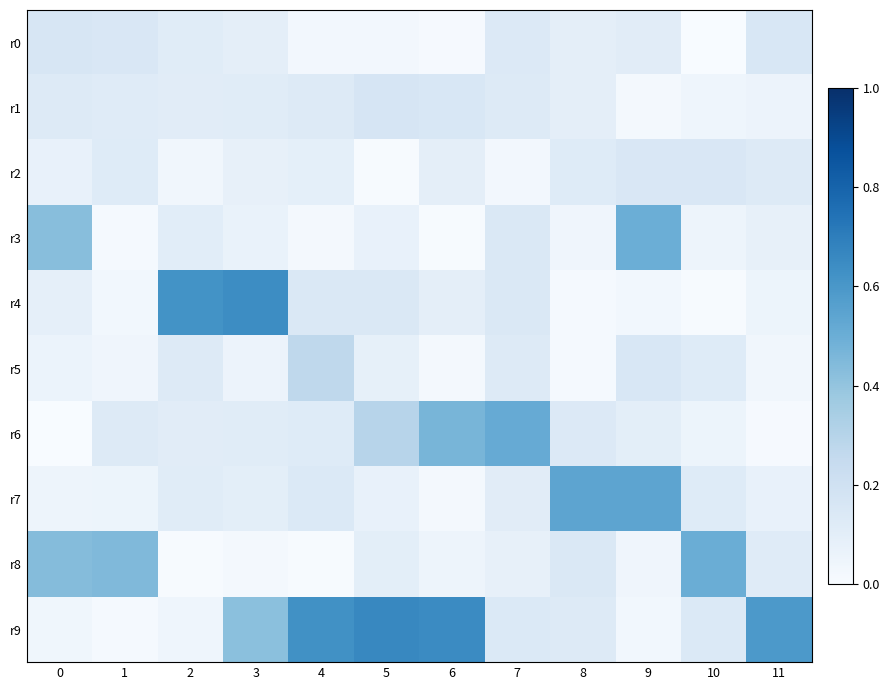

Reading right to left, list all the values displayed in this chart.

r0: 11=0.2	10=0.0	9=0.1	8=0.1	7=0.1	6=0.0	5=0.0	4=0.0	3=0.1	2=0.1	1=0.1	0=0.2
r1: 11=0.1	10=0.0	9=0.0	8=0.1	7=0.1	6=0.2	5=0.2	4=0.1	3=0.1	2=0.1	1=0.1	0=0.1
r2: 11=0.1	10=0.2	9=0.1	8=0.1	7=0.0	6=0.1	5=0.0	4=0.1	3=0.1	2=0.0	1=0.1	0=0.1
r3: 11=0.1	10=0.0	9=0.5	8=0.0	7=0.1	6=0.0	5=0.1	4=0.0	3=0.1	2=0.1	1=0.0	0=0.4
r4: 11=0.1	10=0.0	9=0.0	8=0.0	7=0.1	6=0.1	5=0.1	4=0.1	3=0.6	2=0.6	1=0.0	0=0.1
r5: 11=0.0	10=0.1	9=0.2	8=0.0	7=0.1	6=0.0	5=0.1	4=0.3	3=0.1	2=0.1	1=0.0	0=0.1
r6: 11=0.0	10=0.1	9=0.1	8=0.1	7=0.5	6=0.5	5=0.3	4=0.1	3=0.1	2=0.1	1=0.1	0=0.0
r7: 11=0.1	10=0.1	9=0.5	8=0.5	7=0.1	6=0.0	5=0.1	4=0.1	3=0.1	2=0.1	1=0.1	0=0.0
r8: 11=0.1	10=0.5	9=0.0	8=0.1	7=0.1	6=0.0	5=0.1	4=0.0	3=0.0	2=0.0	1=0.4	0=0.4
r9: 11=0.6	10=0.1	9=0.0	8=0.1	7=0.1	6=0.6	5=0.7	4=0.6	3=0.4	2=0.0	1=0.0	0=0.0